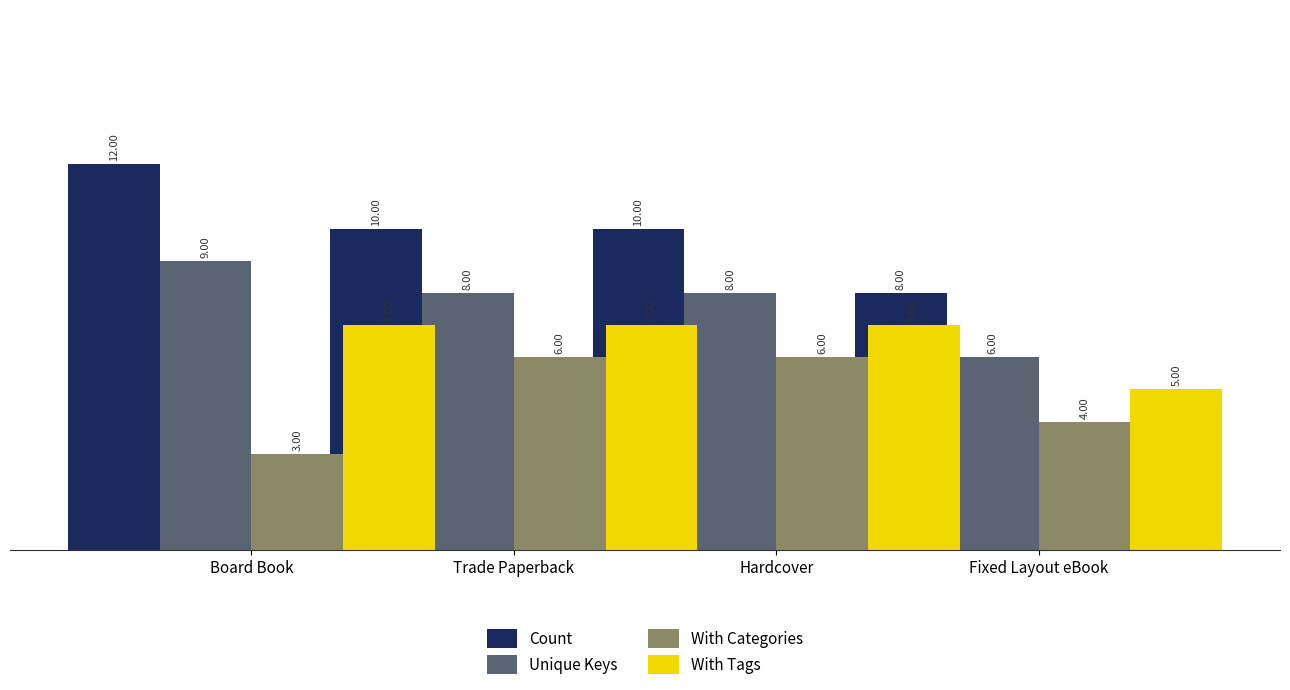

Does the chart contain any negative values?

No